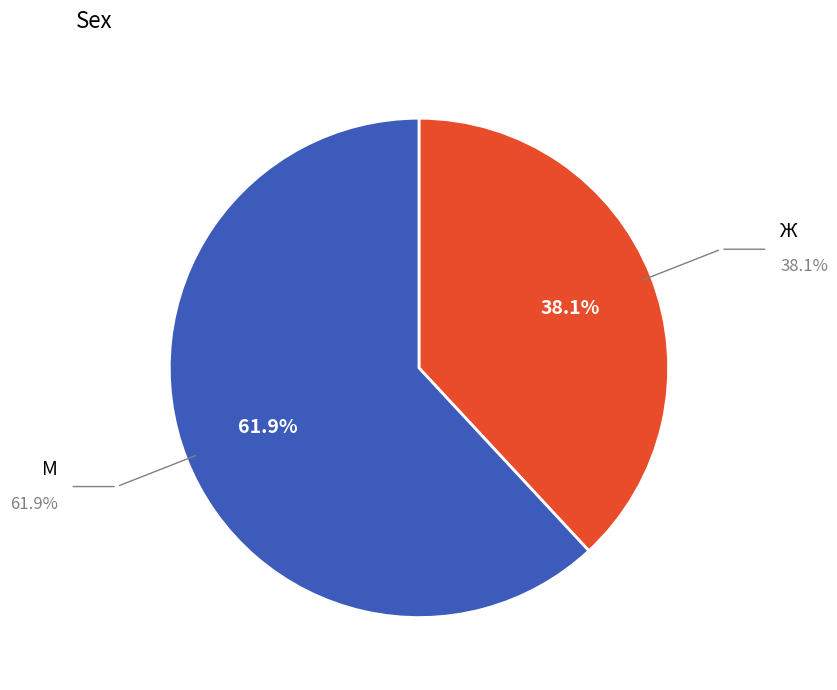

Between М and Ж, which is larger?

М